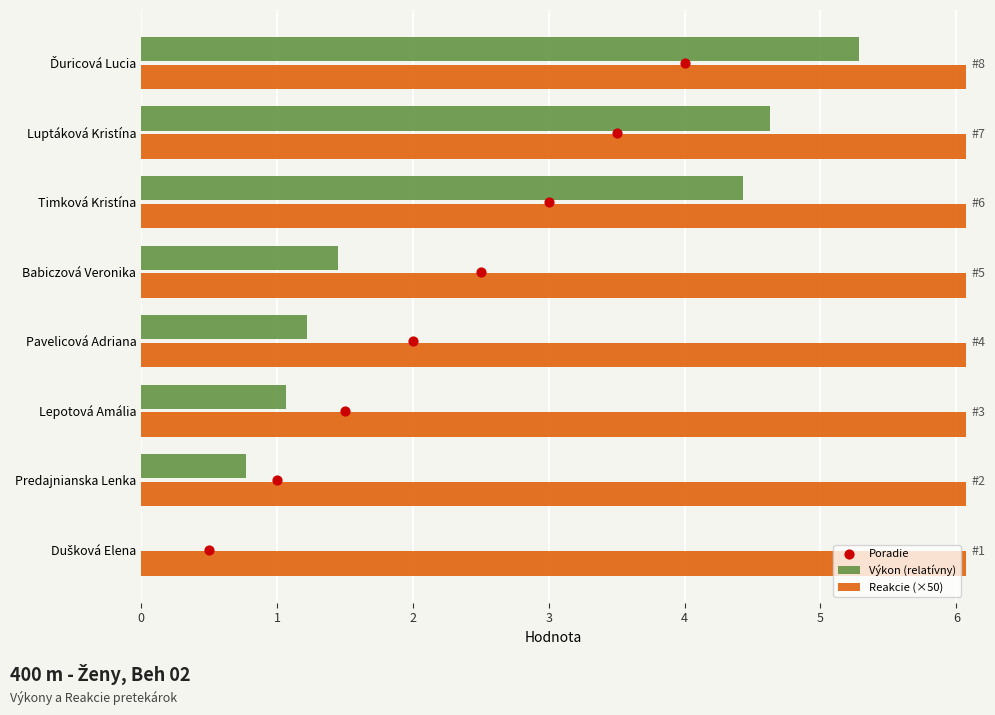

Is the value of Poradie at 0 greater than the value of Výkon (relatívny) at 5?

No